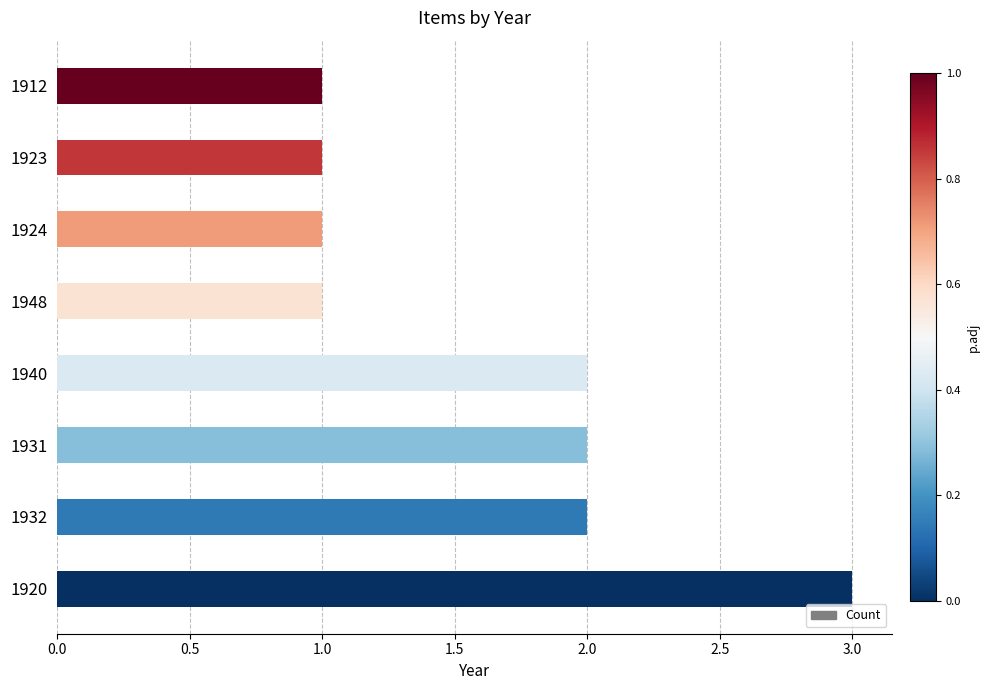

Is it true that the value at 1948 is 1?

True